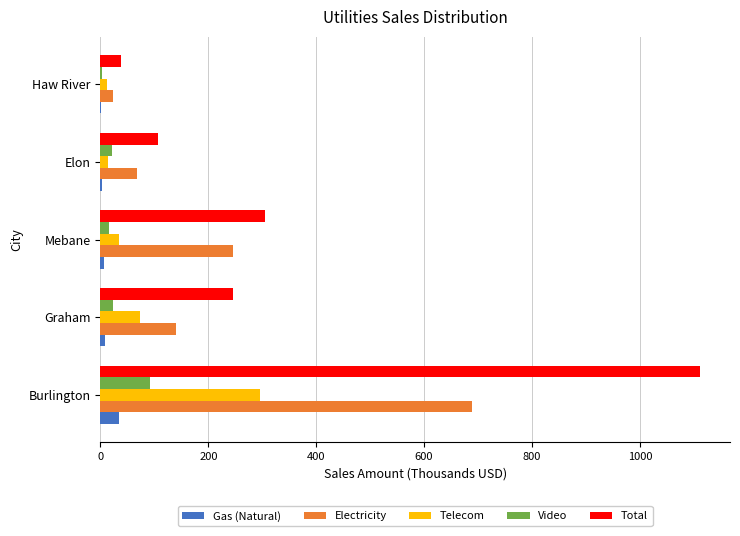

The Gas (Natural) series shows 33.7 at Burlington. True or false?

True